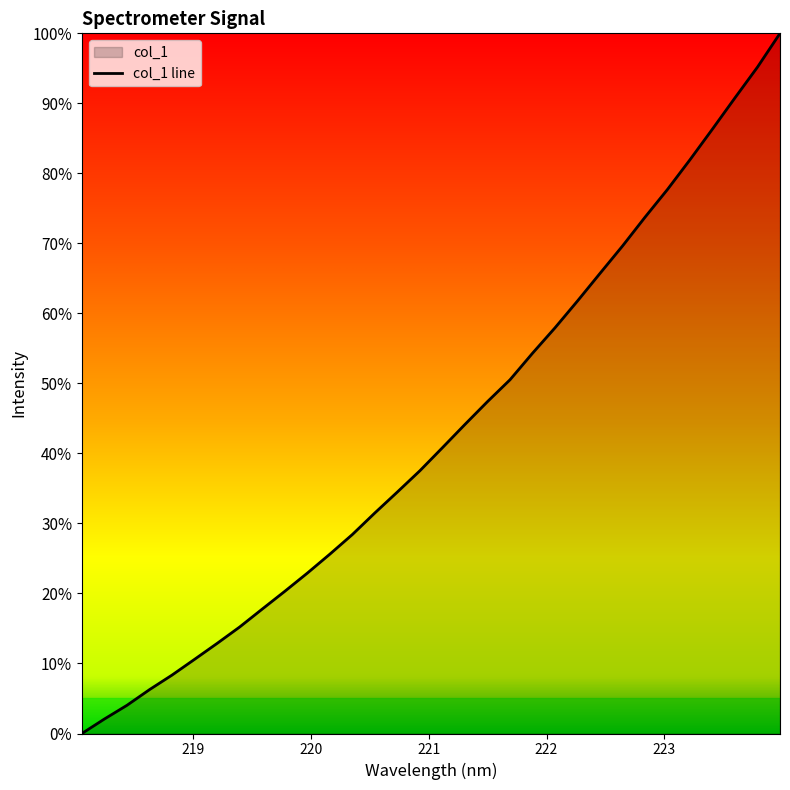

Approximately how many times larger is the value at 221.1174 compared to 220.5444?

1.3